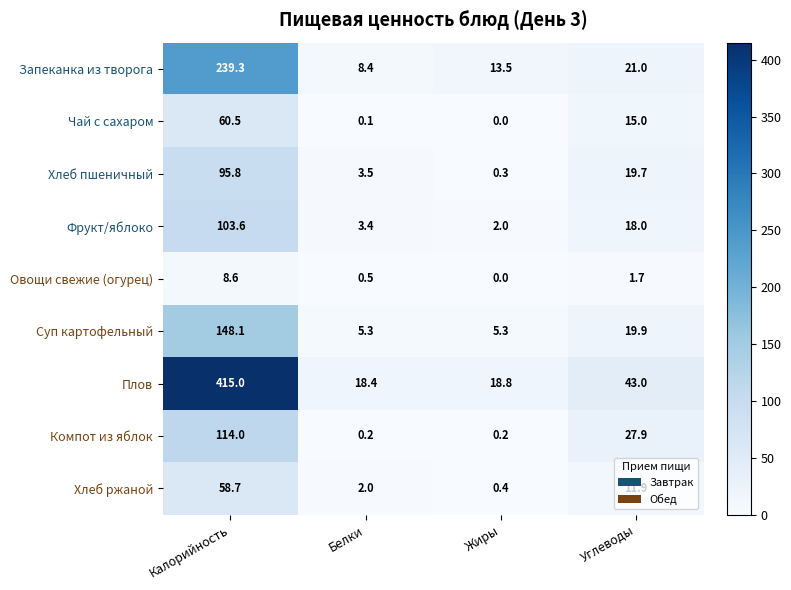

True or false: Компот из яблок has a value of 0.2 at Жиры.

True